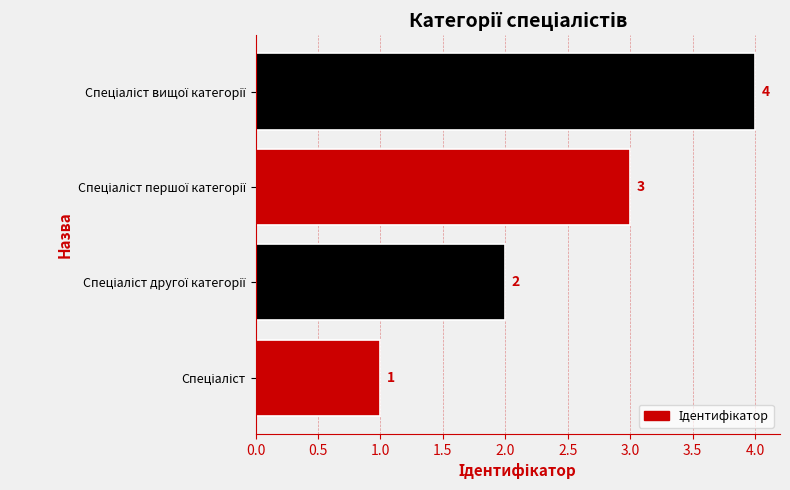

What is the maximum value shown in the chart?

4